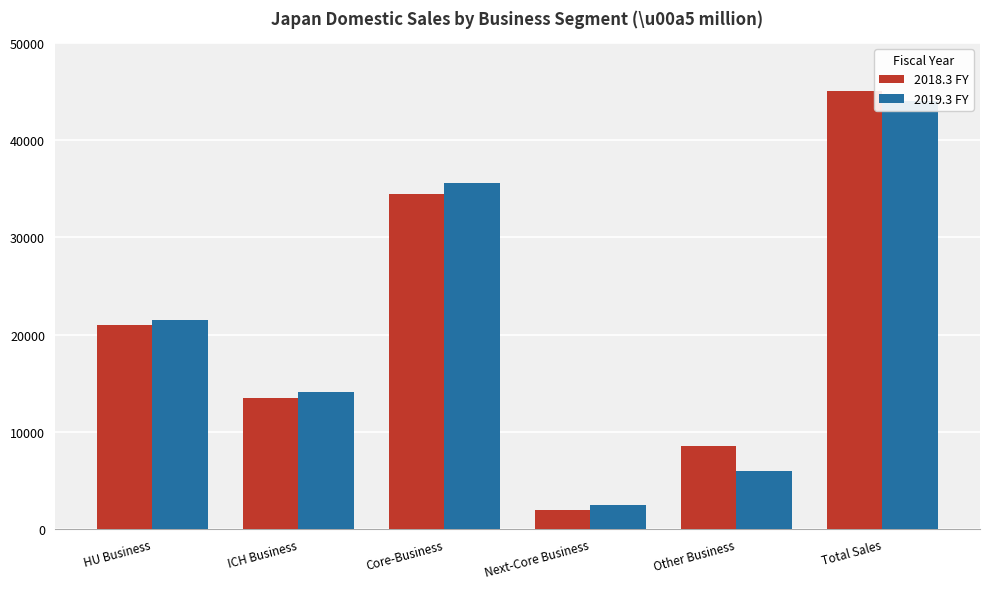

List the labels in order of 2018.3 FY value, smallest first.

Next-Core Business, Other Business, ICH Business, HU Business, Core-Business, Total Sales